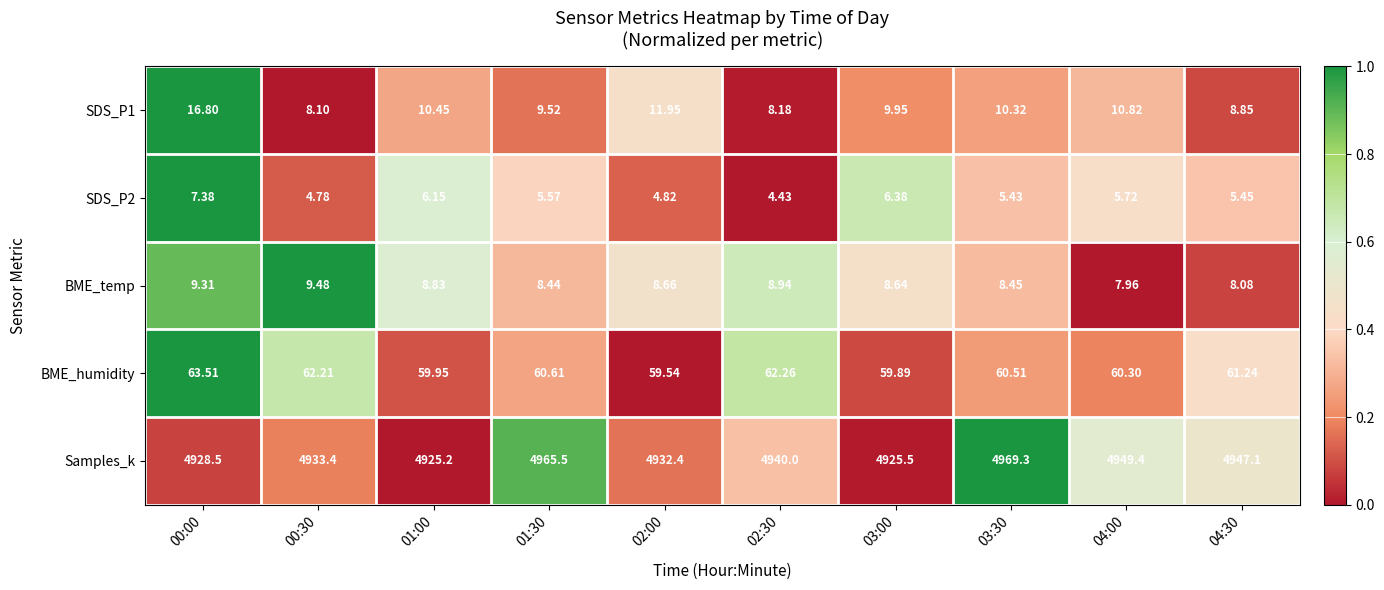

Which series has the largest range (max minus min)?

Samples_k